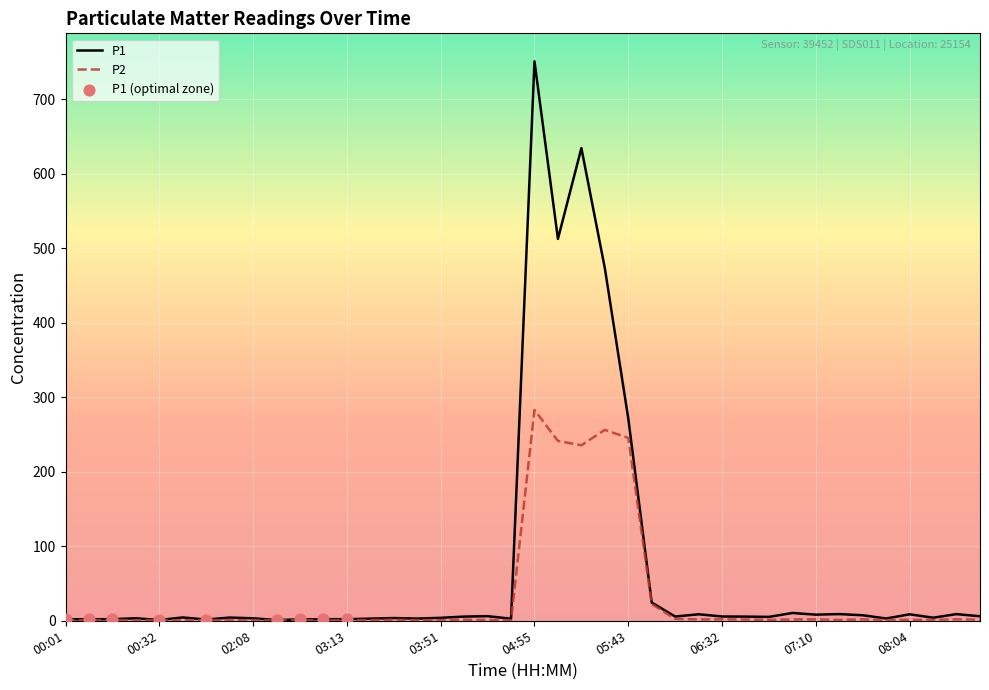

Which series has the widest spread of values?

P1